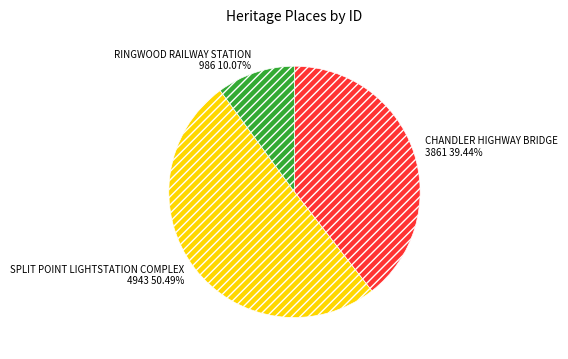

Rank the categories by value from lowest to highest.

RINGWOOD RAILWAY STATION, CHANDLER HIGHWAY BRIDGE, SPLIT POINT LIGHTSTATION COMPLEX